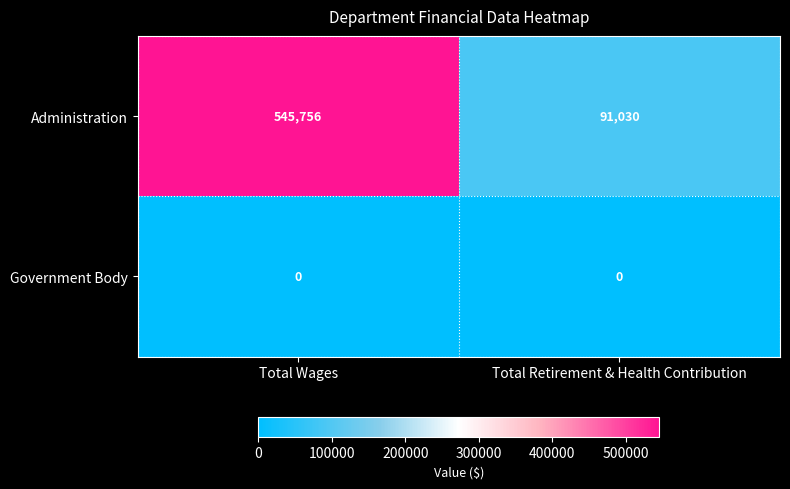

List the series in order of their overall mean, highest first.

Administration, Government Body